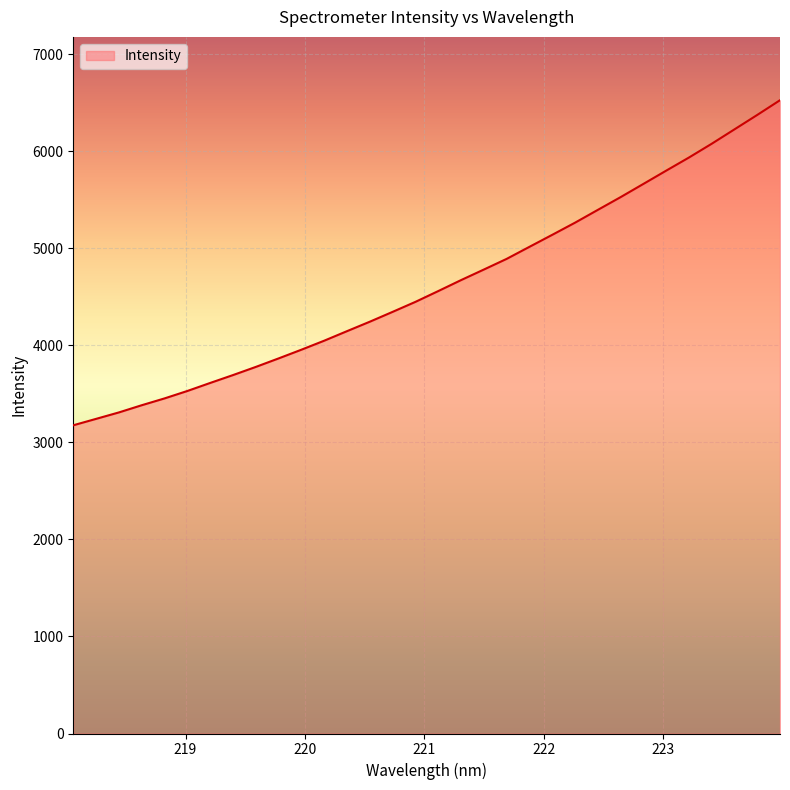

How many lines are shown in the chart?

1